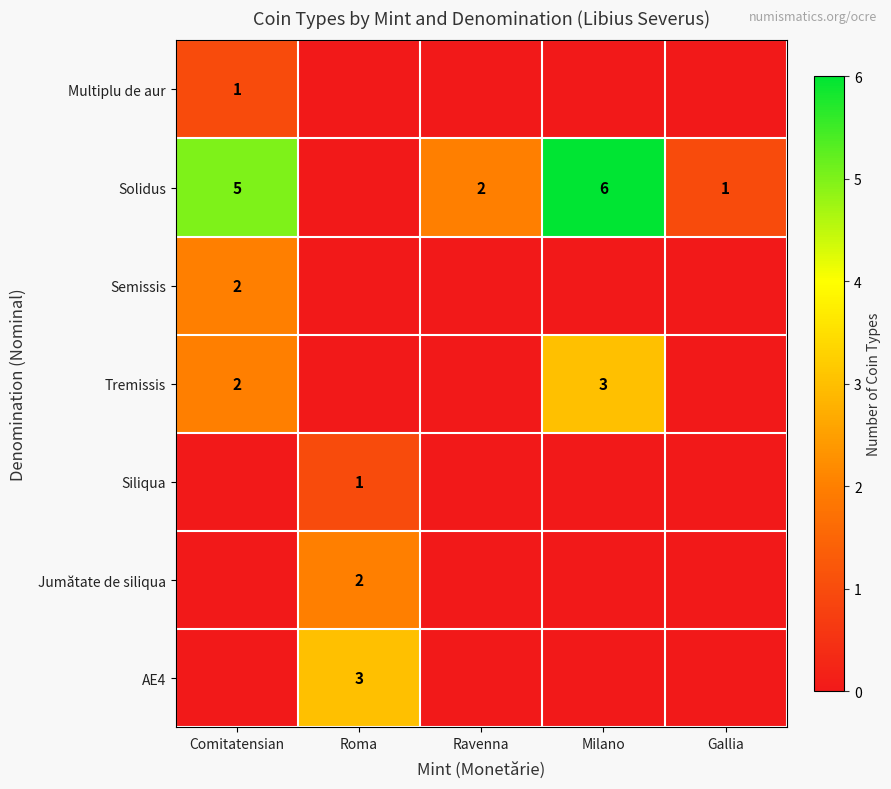

How many data points does each series have?

5